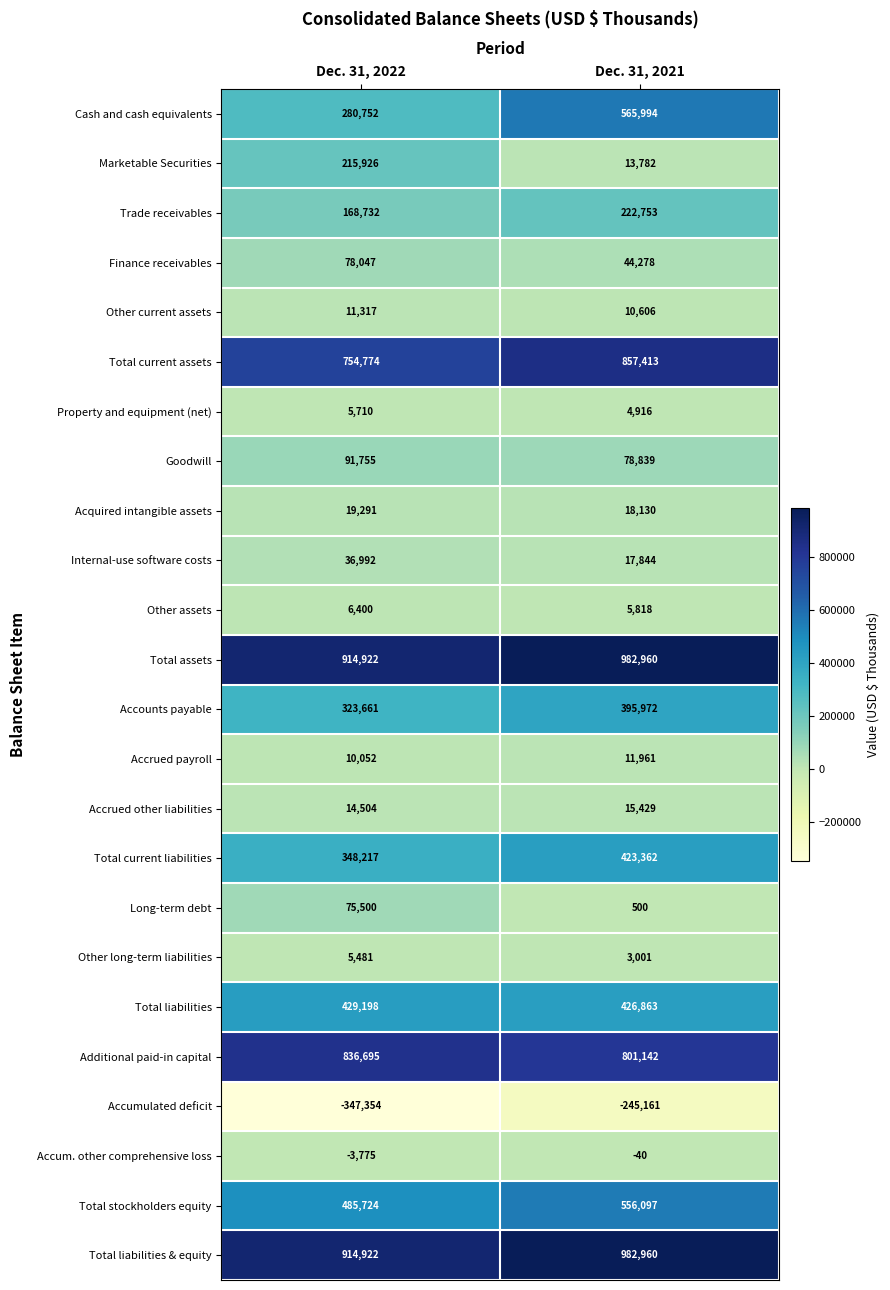

True or false: Total assets has a value of 662825 at Dec. 31, 2021.

False